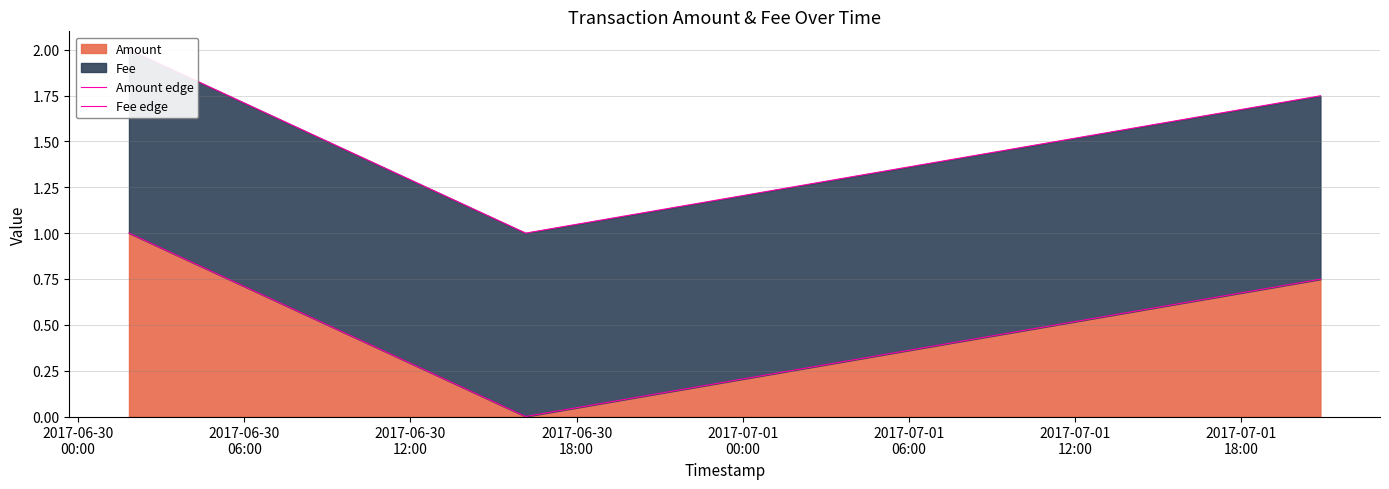

Is it true that Fee edge equals 2.0 at 2017-06-30
00:00?

True